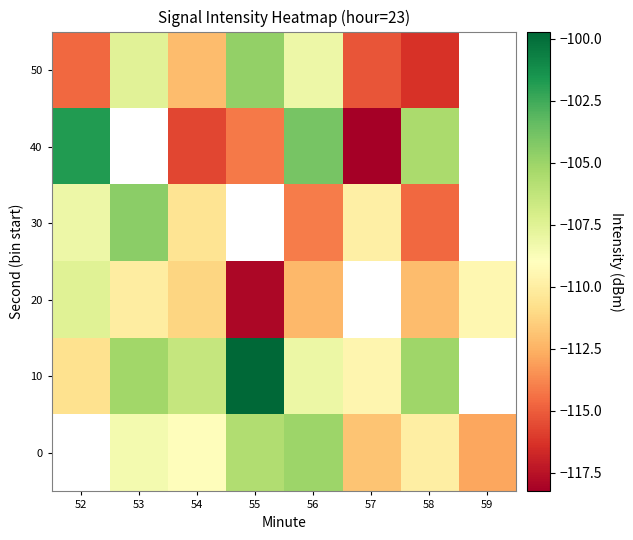

Is the value of 20 at 56 greater than the value of 30 at 53?

No